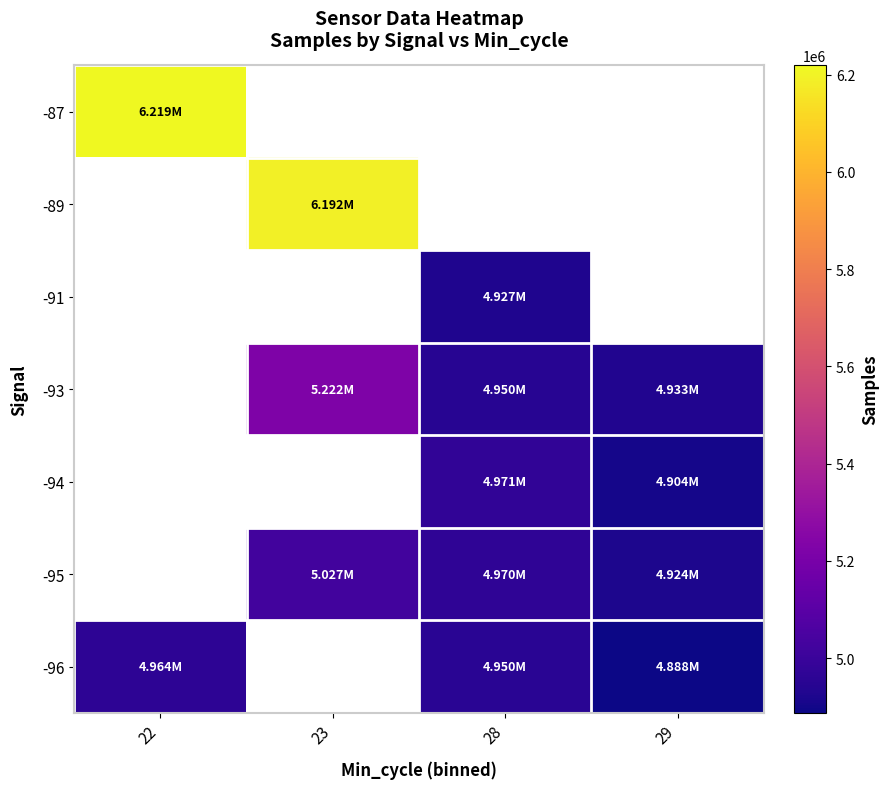

Between 29 and 22, which is larger?

22